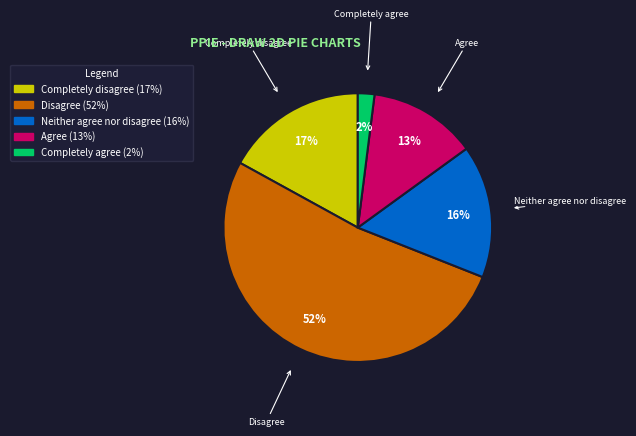

Does Agree represent more than half of the total?

No